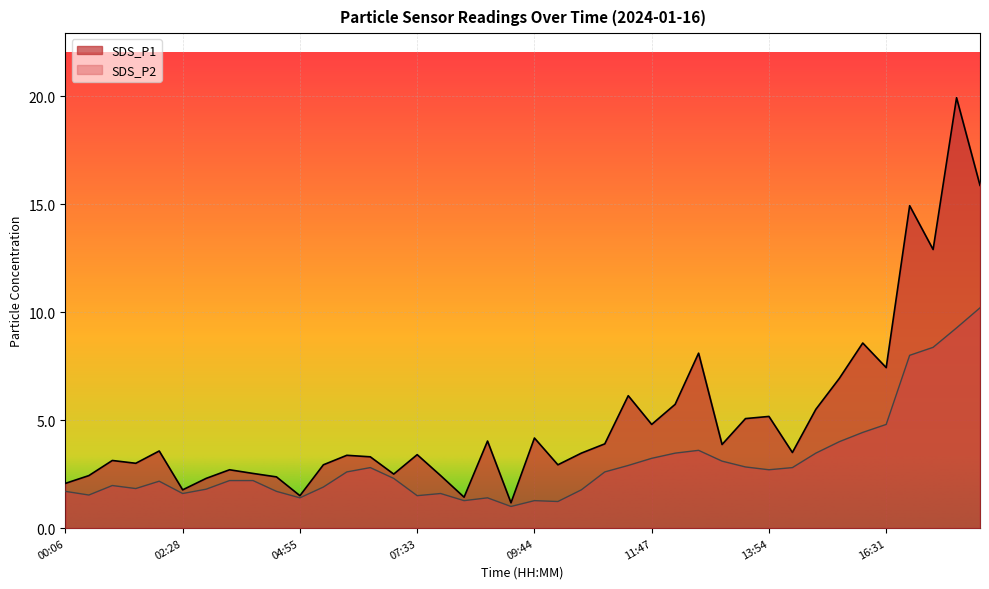

True or false: SDS_P2 and SDS_P1 intersect in this chart.

False